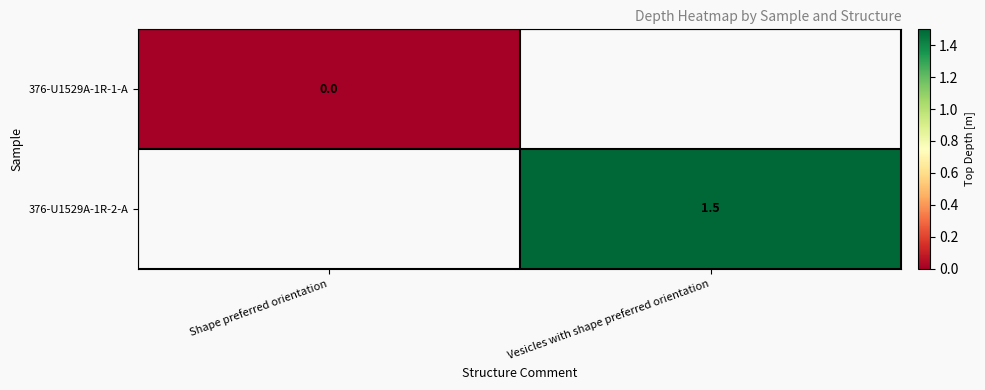

Is it true that 376-U1529A-1R-2-A equals 1.5 at Vesicles with shape preferred orientation?

True